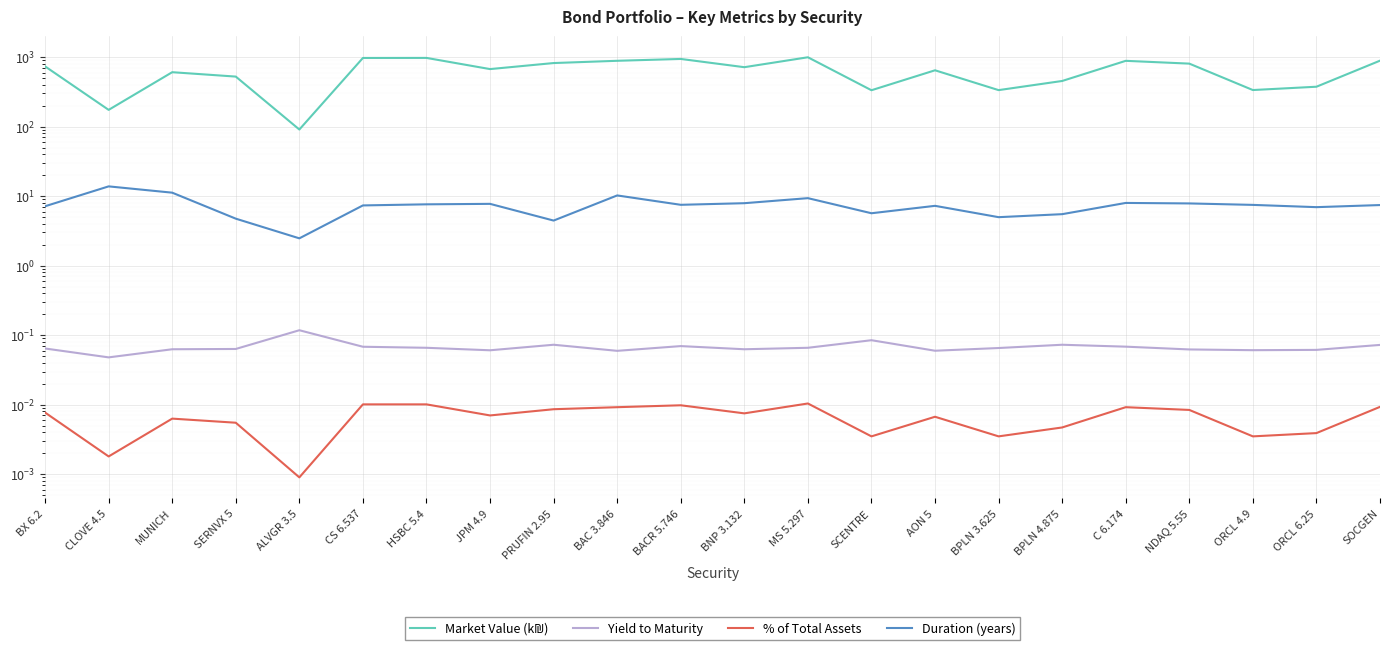

Reading left to right, what are all the values shown in this chart?

Market Value (k₪): 735.1	174.1	606.2	524.2	90.8	971.6	973.2	672.0	821.0	884.5	940.4	715.6	994.1	333.5	645.9	334.8	453.3	883.5	805.4	335.7	374.7	888.1
Yield to Maturity: 0.1	0.0	0.1	0.1	0.1	0.1	0.1	0.1	0.1	0.1	0.1	0.1	0.1	0.1	0.1	0.1	0.1	0.1	0.1	0.1	0.1	0.1
% of Total Assets: 0.0	0.0	0.0	0.0	0.0	0.0	0.0	0.0	0.0	0.0	0.0	0.0	0.0	0.0	0.0	0.0	0.0	0.0	0.0	0.0	0.0	0.0
Duration (years): 7.2	13.8	11.2	4.7	2.5	7.3	7.6	7.7	4.5	10.2	7.5	7.9	9.3	5.7	7.2	5.0	5.5	8.0	7.8	7.5	6.9	7.4